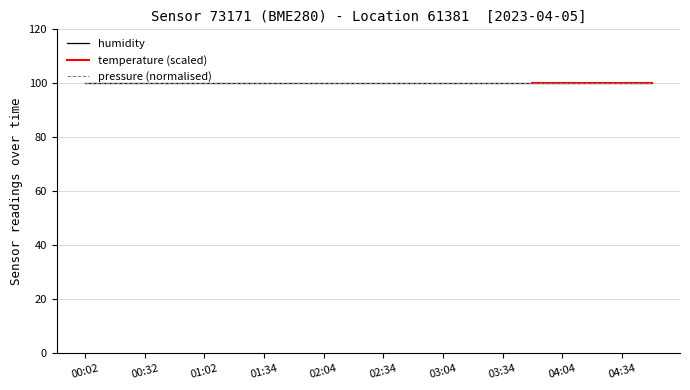

Does the chart display data point markers on the line(s)?

No